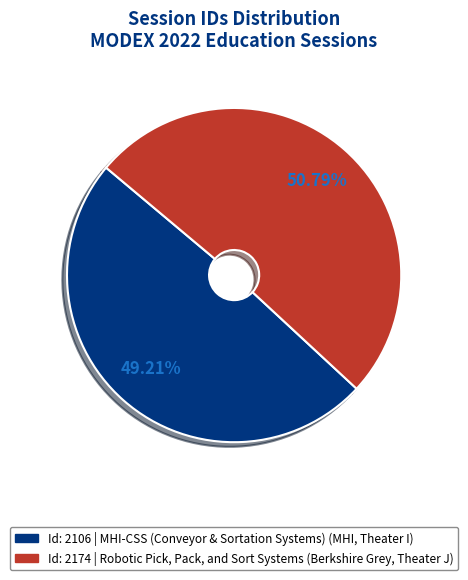

Is there any slice that represents more than half of the pie?

Yes